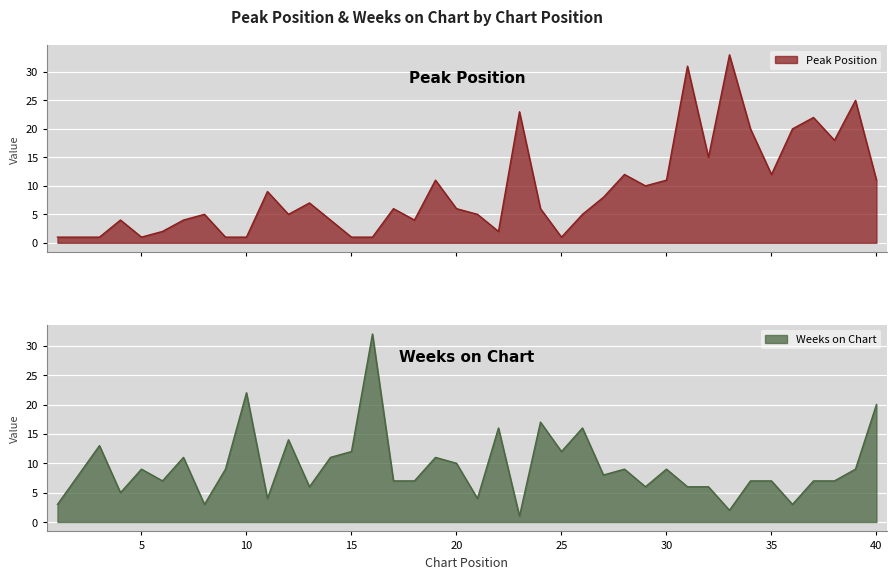

True or false: Weeks on Chart has more than 1 interior local peaks.

True